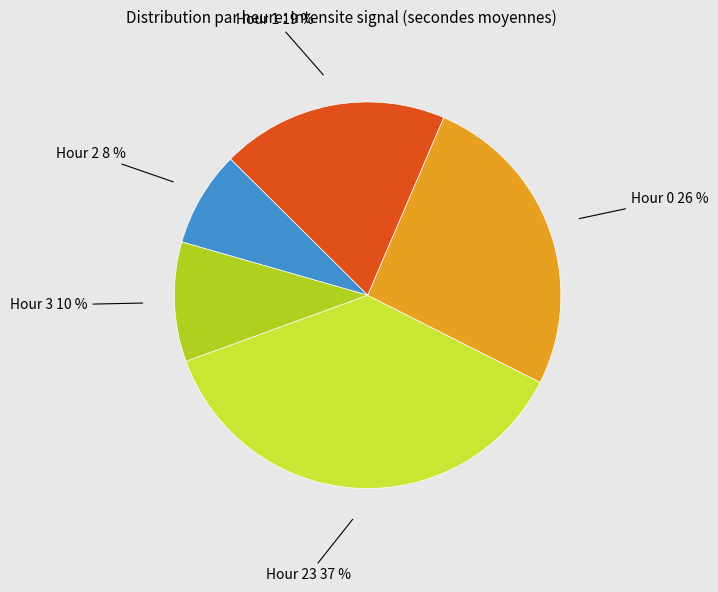

Is there a majority slice in this chart?

No